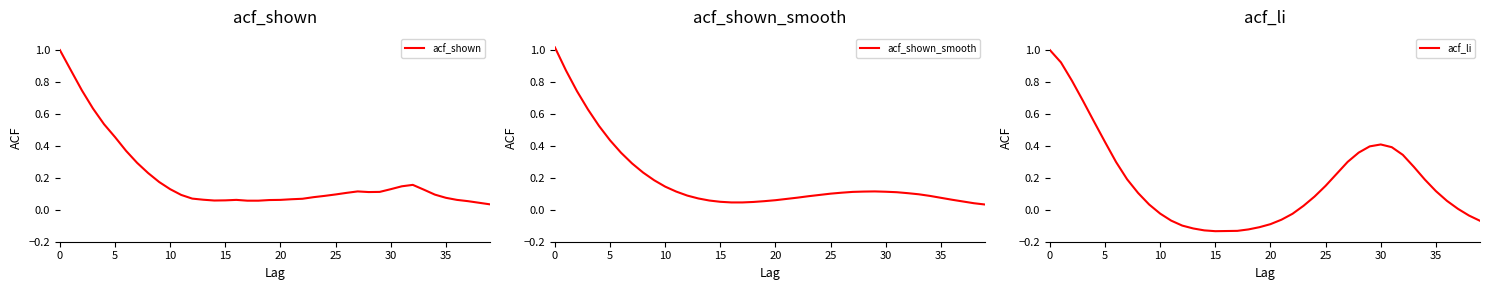

At which category does acf_shown reach its first local valley?

14